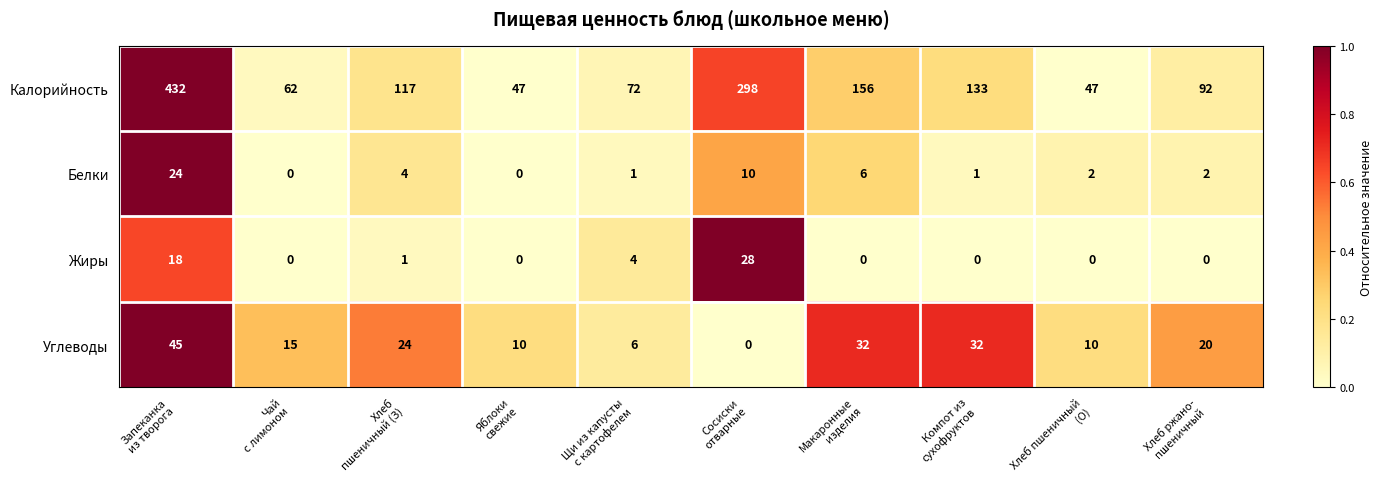

What is the total value across all series at Яблоки
свежие?

57